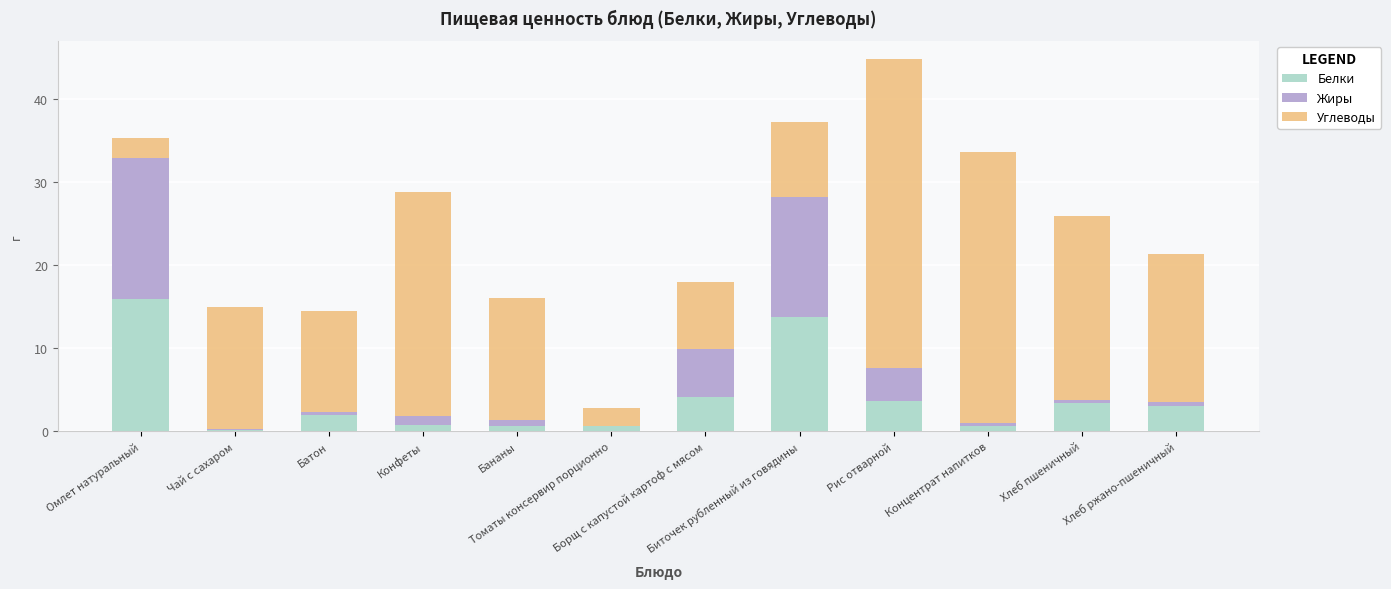

What is the maximum value for Белки?

15.9